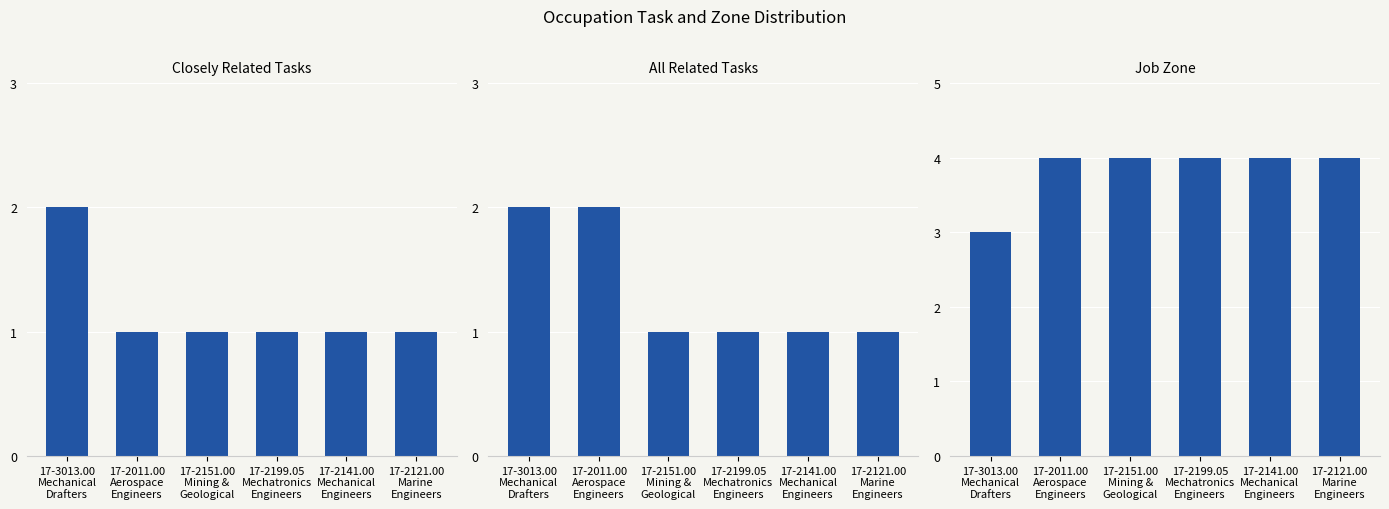

What is the value of the All Related Tasks bar at the 5th from the left?

1